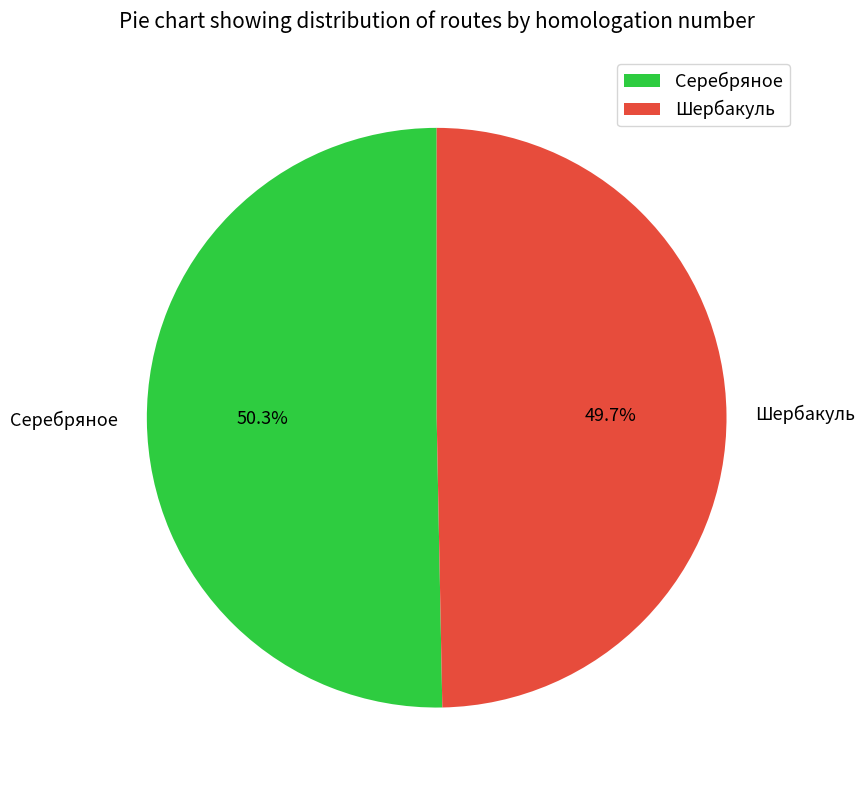

What percentage is the Серебряное slice, to the nearest percent?

50%